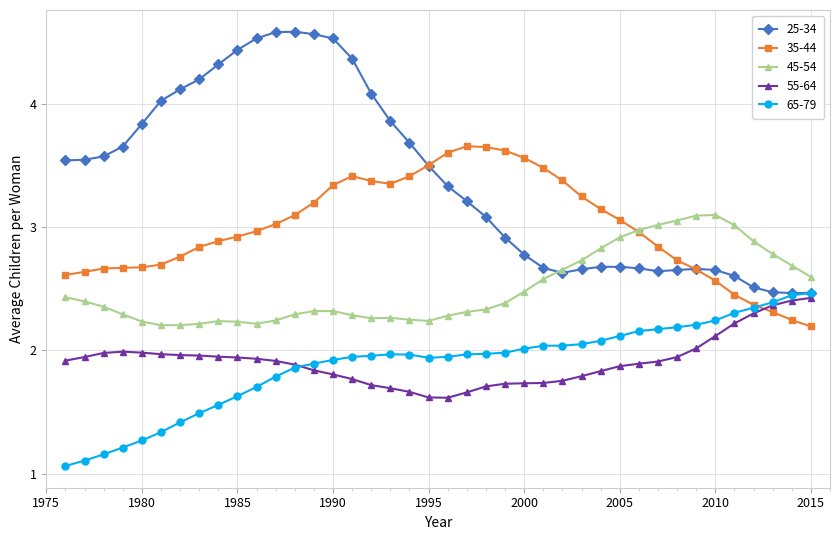

True or false: 25-34 and 35-44 intersect in this chart.

True